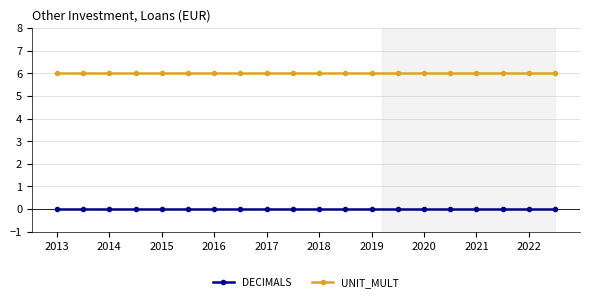

Rank the series by their maximum value, from highest to lowest.

UNIT_MULT, DECIMALS